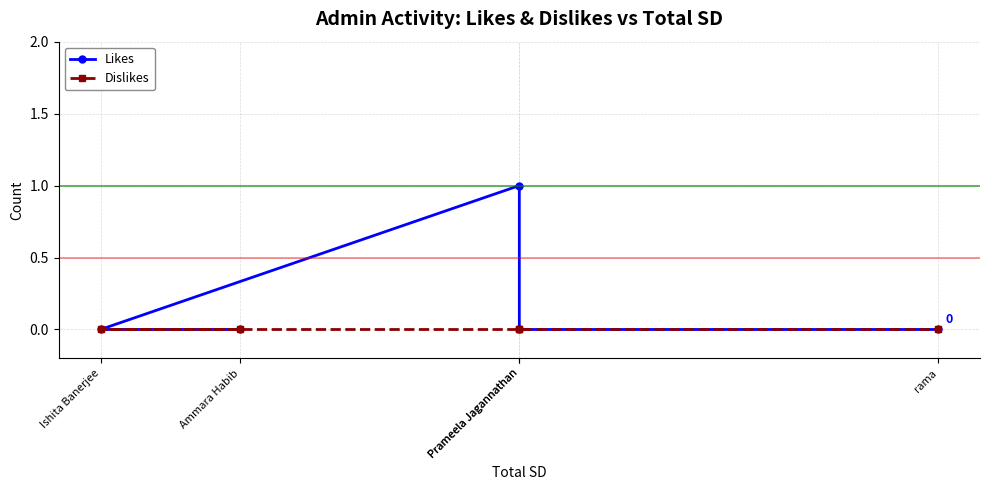

Reading left to right, extract all data points from this chart.

Likes: Ammara Habib=0	Ishita Banerjee=0	Prameela Jagannathan=1	Prameela Jagannathan=0	rama=0
Dislikes: Ammara Habib=0	Ishita Banerjee=0	Prameela Jagannathan=0	Prameela Jagannathan=0	rama=0